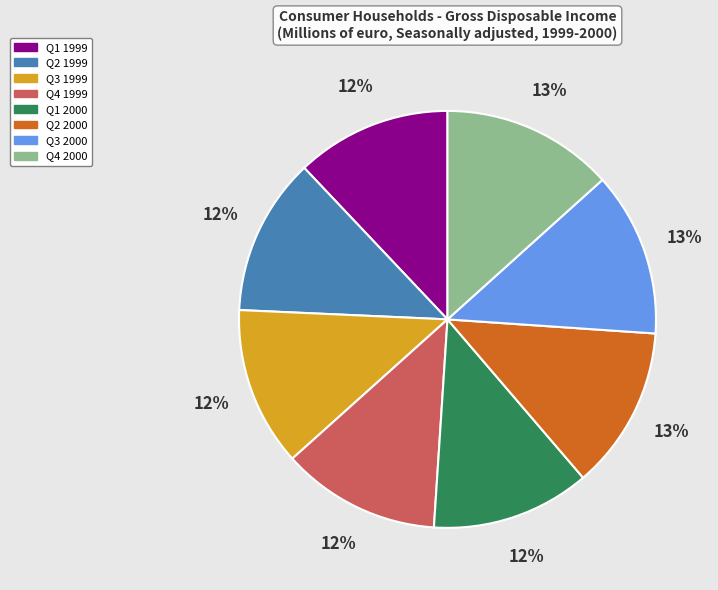

Approximately how many times larger is the value at Q4 1999 compared to Q2 1999?

1.0